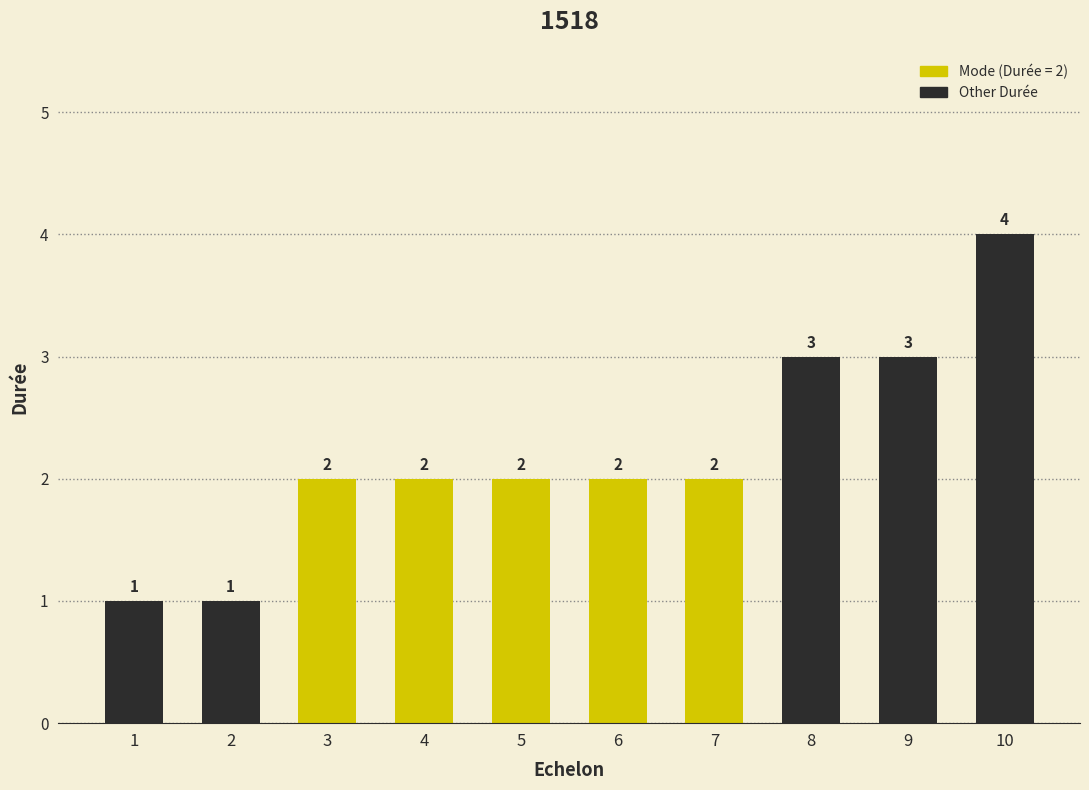

What is the difference between the maximum and minimum values?

3